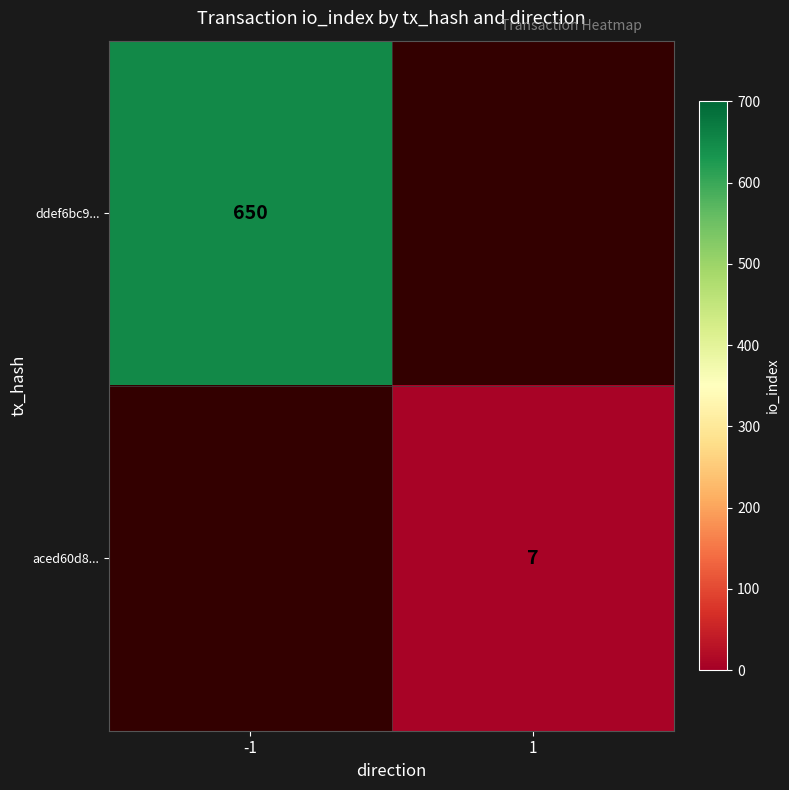

Is the value of ddef6bc9... at -1 greater than the value of aced60d8... at 1?

Yes